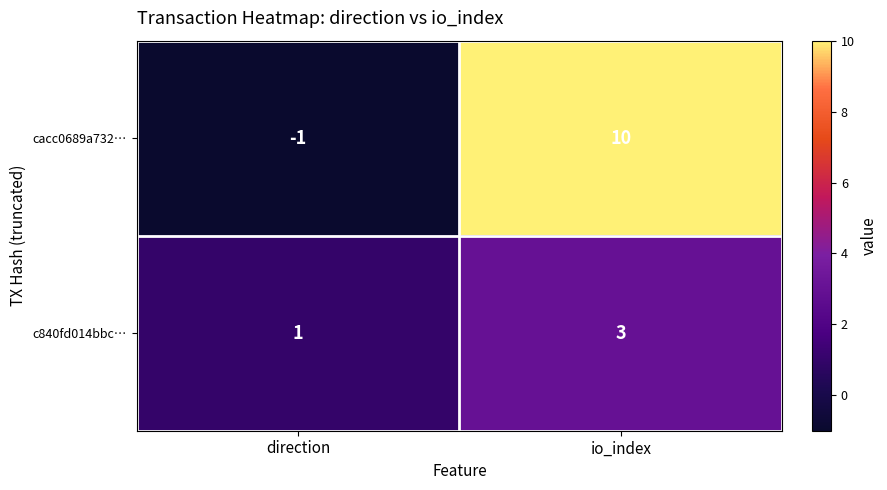

Reading left to right, list all the values displayed in this chart.

cacc0689a732…: -1	10
c840fd014bbc…: 1	3